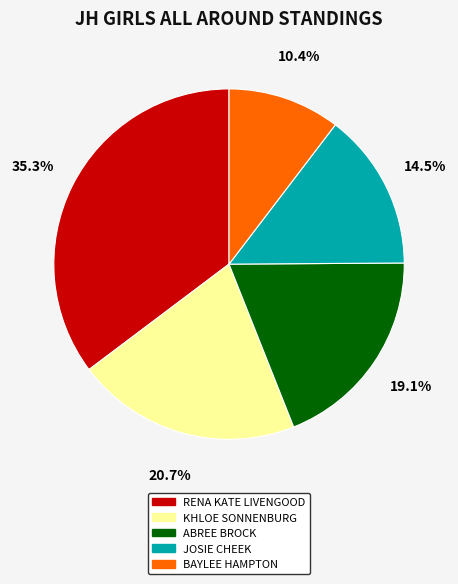

Rank the categories by value from highest to lowest.

RENA KATE LIVENGOOD, KHLOE SONNENBURG, ABREE BROCK, JOSIE CHEEK, BAYLEE HAMPTON